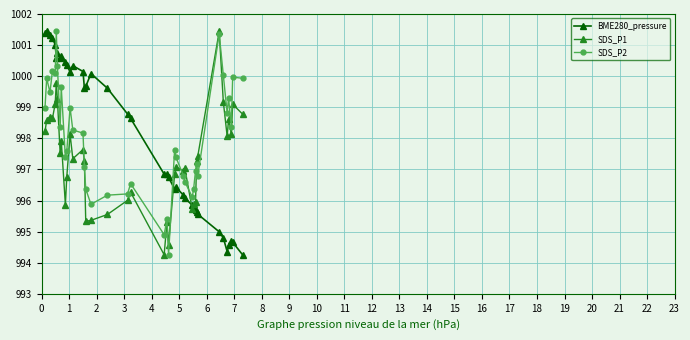

True or false: SDS_P1 has more than 2 interior local peaks.

True